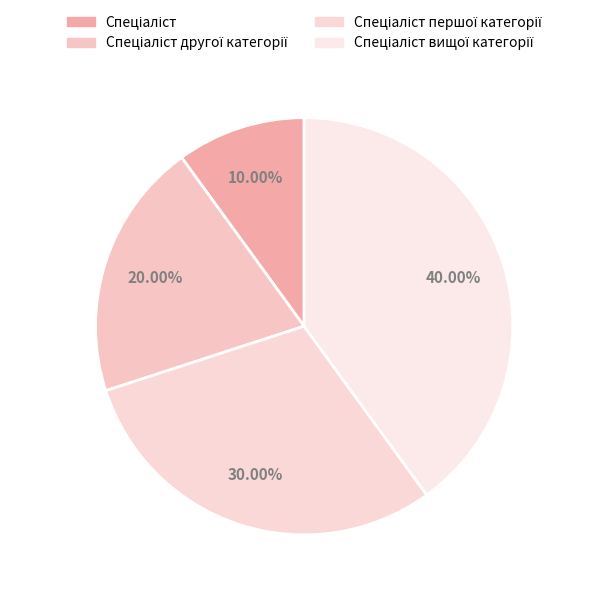

What percentage is the Спеціаліст slice, to the nearest percent?

10%